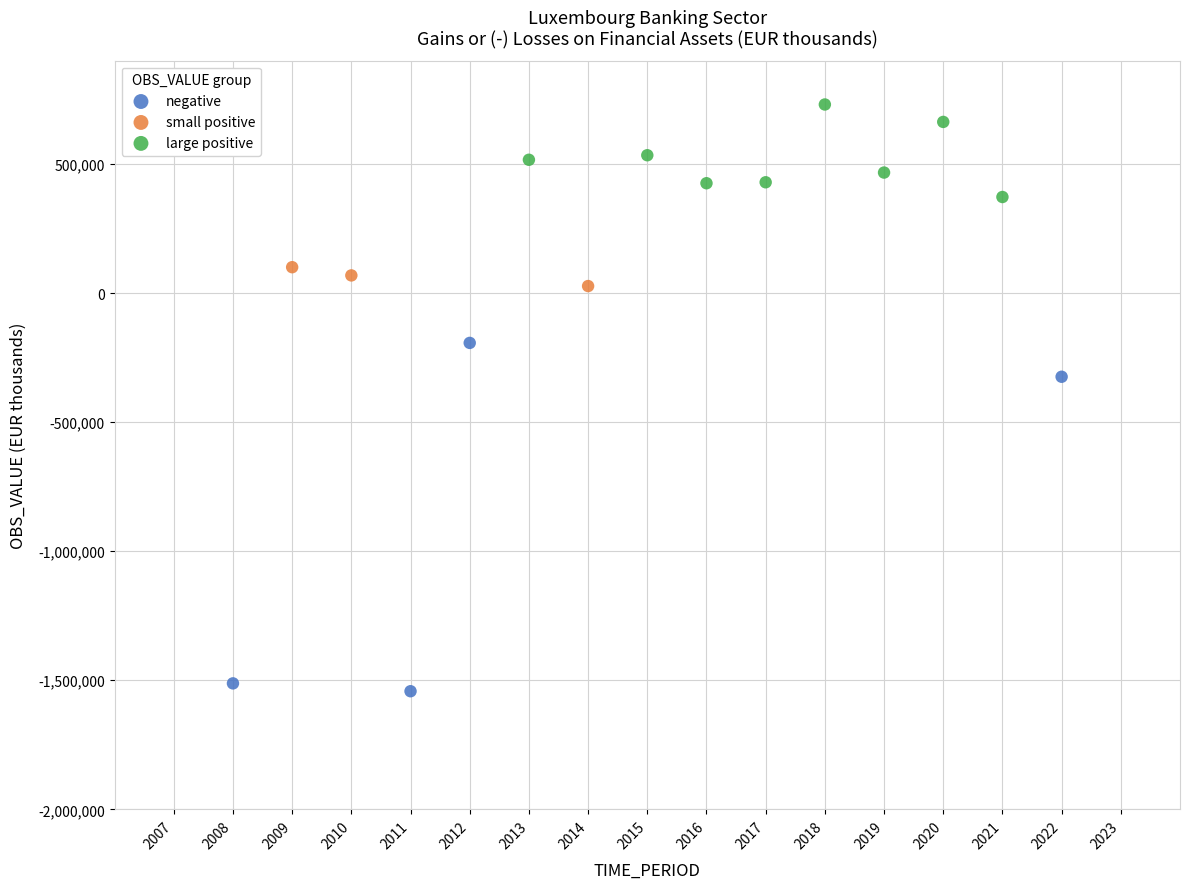

Which series reaches the maximum Y coordinate?

large positive